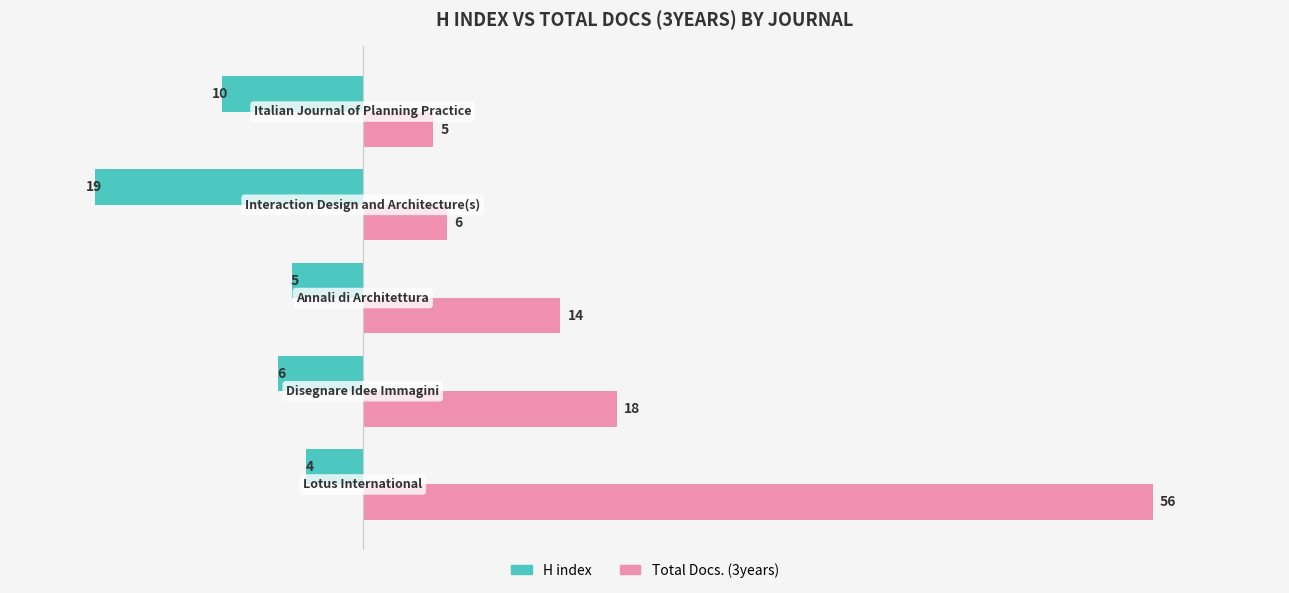

What is the difference between the maximum and minimum values in the Total Docs. (3years) series?

51